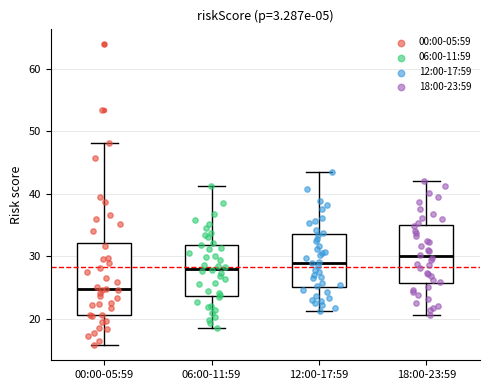

Which box's median line is the lowest?

00:00-05:59